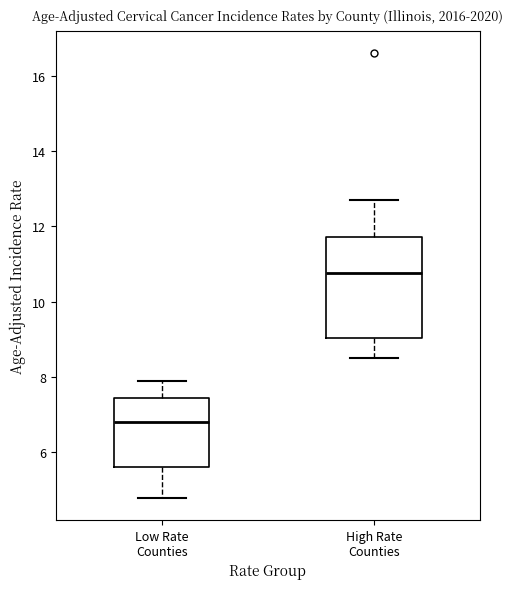

Where does the median line of the box for Low Rate Counties sit on the y-axis? The values are not printed on the chart, so give them approximately, as read against the axis.

6.8